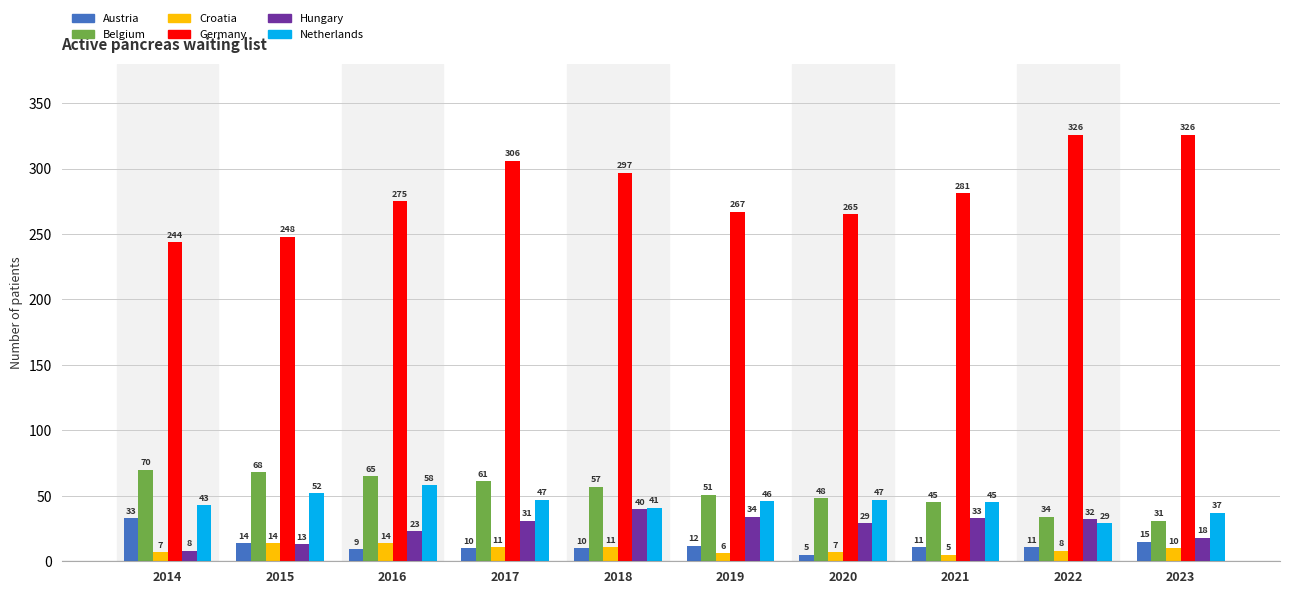

Rank the series by their maximum value, from lowest to highest.

Croatia, Austria, Hungary, Netherlands, Belgium, Germany